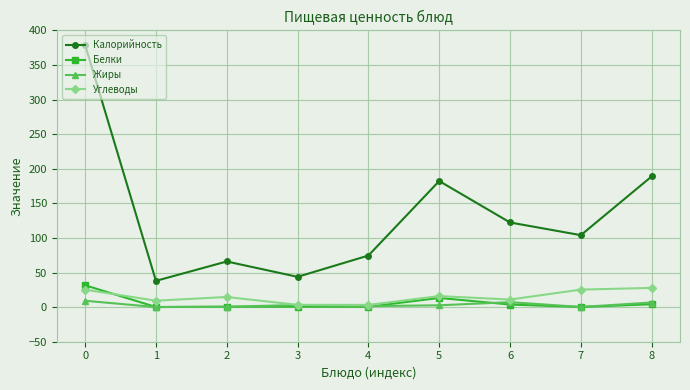

What is the sum of all Калорийность values?

1199.4